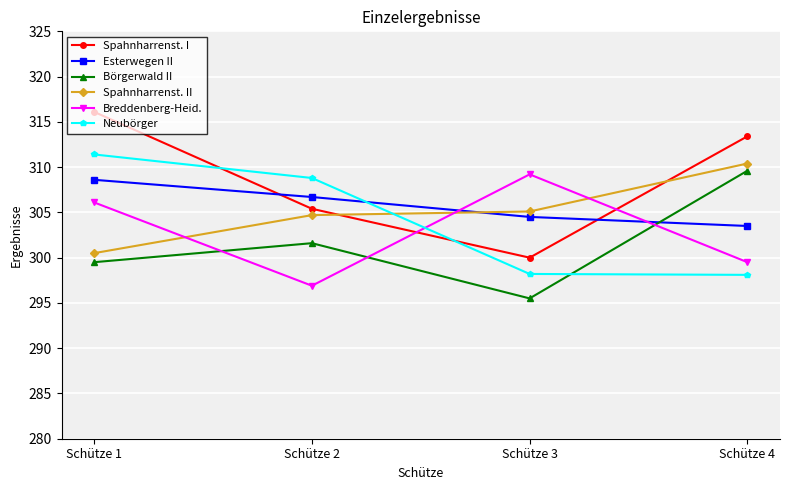

What is the difference between the second highest and minimum values in the Spahnharrenst. II series?

4.6